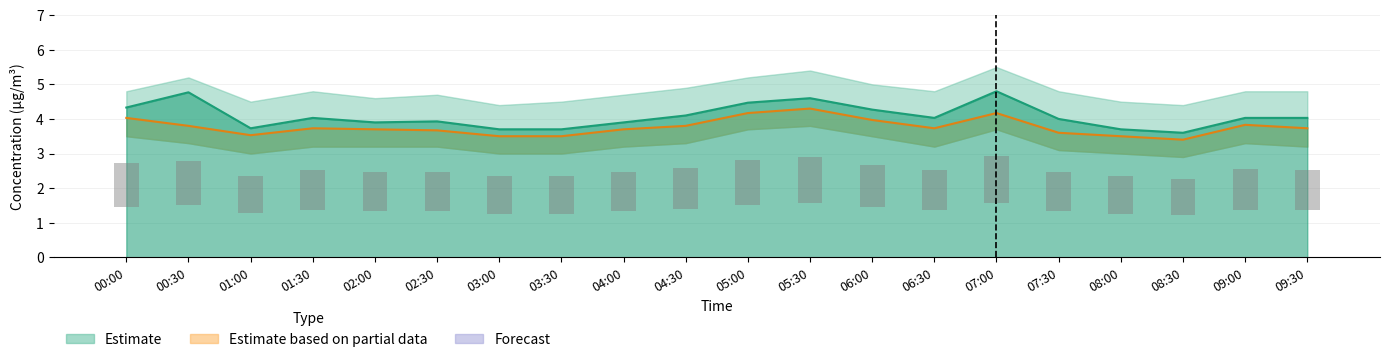

True or false: Observed has a value of 0.6 at 07:00.

False